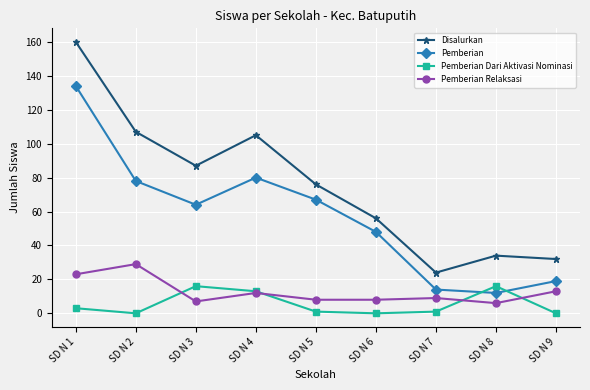

True or false: Pemberian has more than 2 interior local peaks.

False